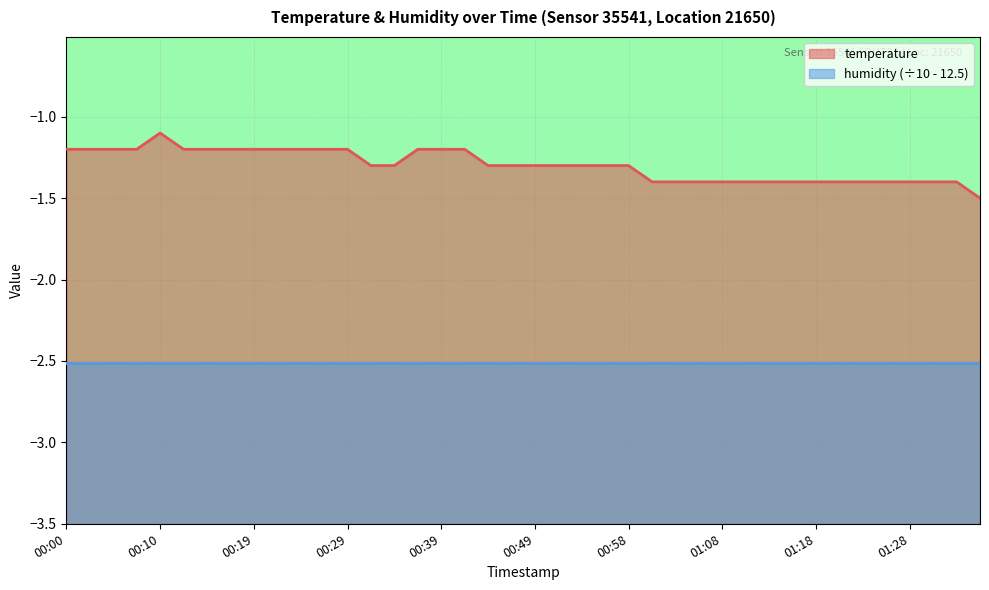

Which label corresponds to the smallest value in the chart?

01:35